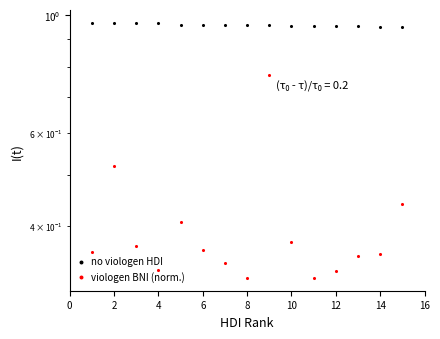

Which series contains the lowest Y value?

viologen BNI (norm.)